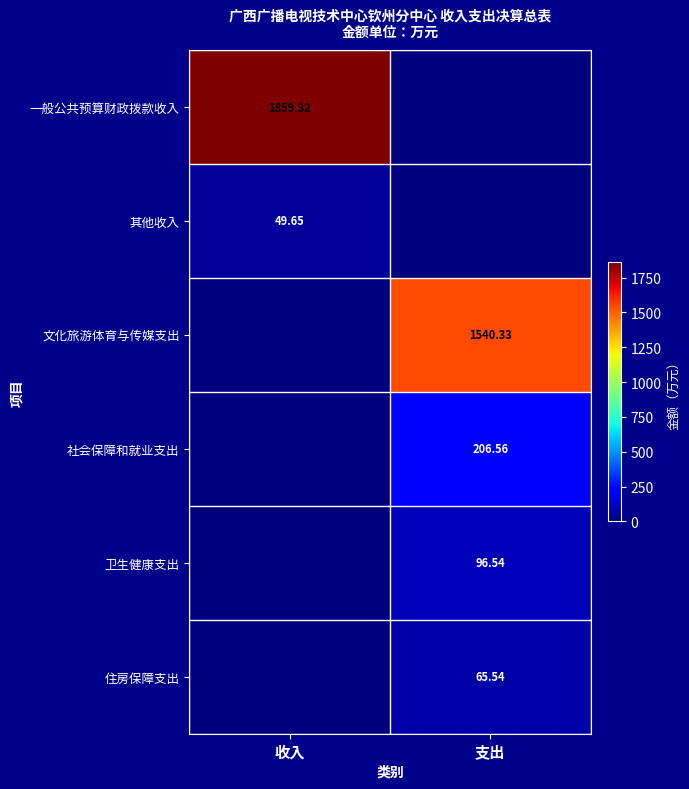

At how many categories does at least one series exceed 1448?

2